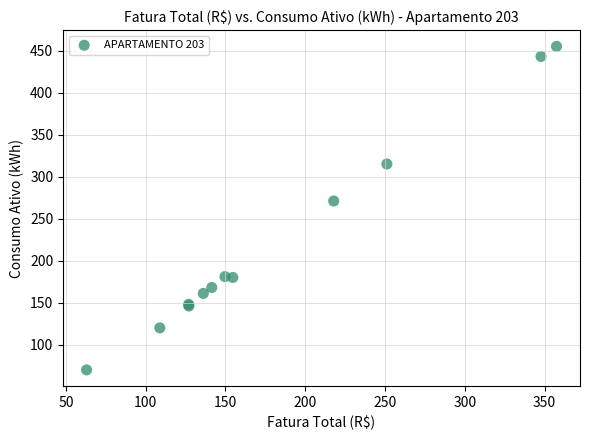

What Y value in the scatter plot is closest to 262?

271